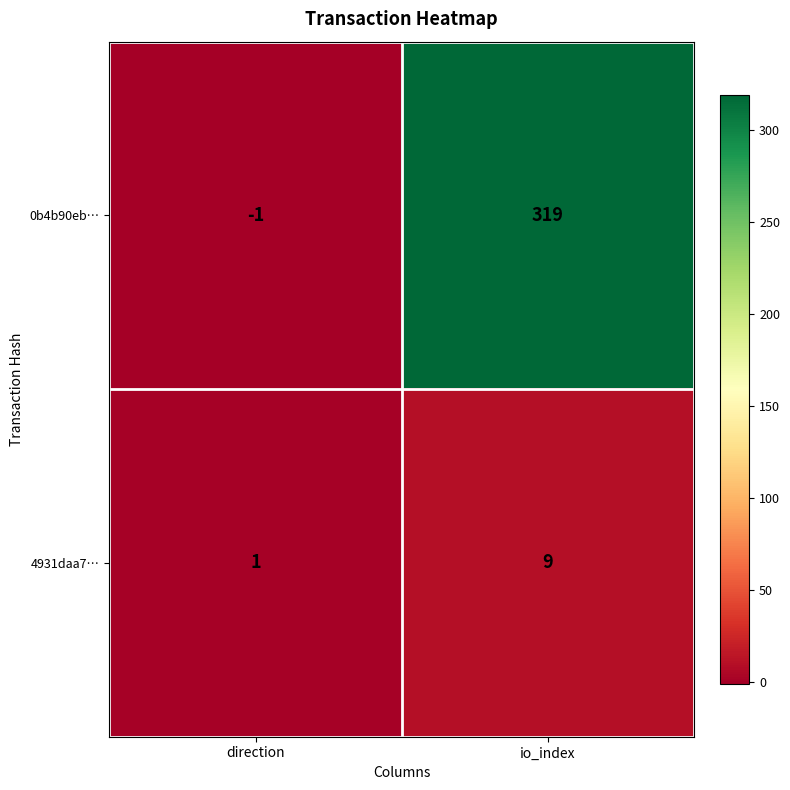

Which series has the largest total across all categories?

0b4b90eb…